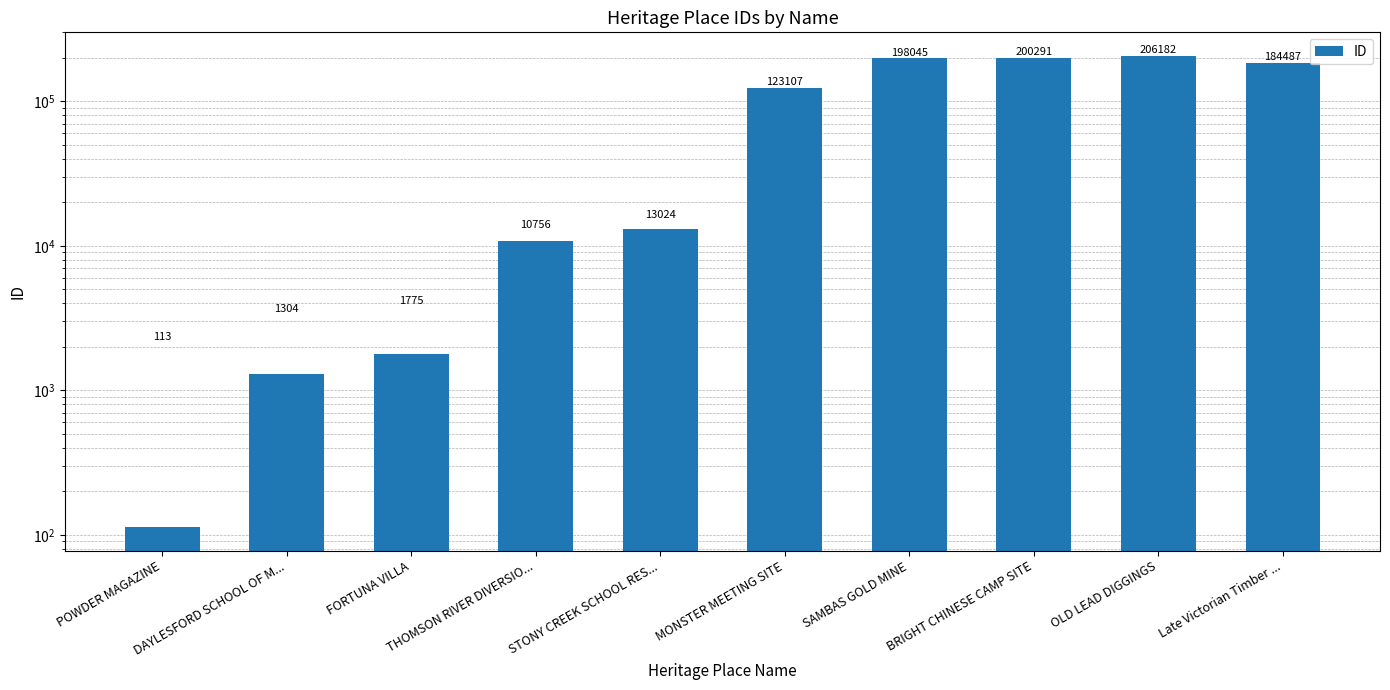

Count the number of data series in this chart.

1